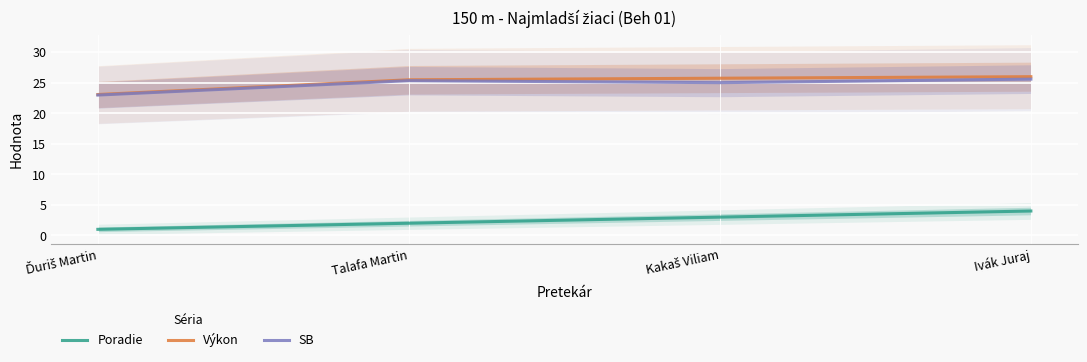

At which category is the sum across all series the highest?

Ivák Juraj